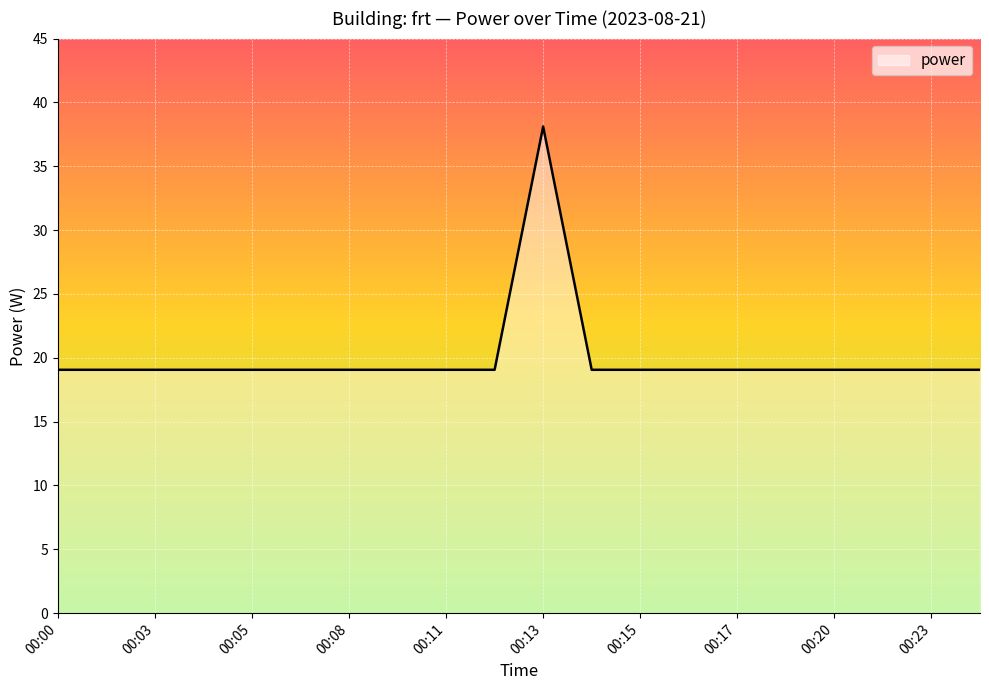

What is the difference between the maximum and minimum values?

19.1